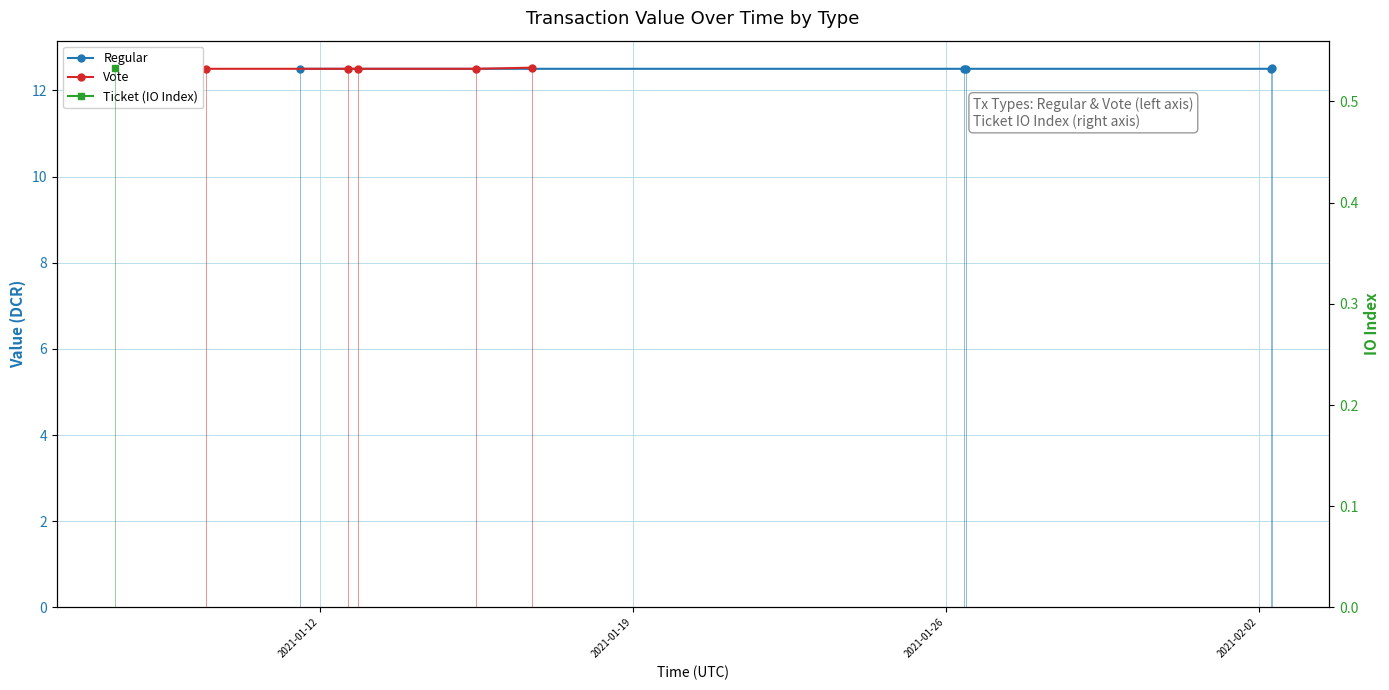

What is the sum of all Vote values?

62.5